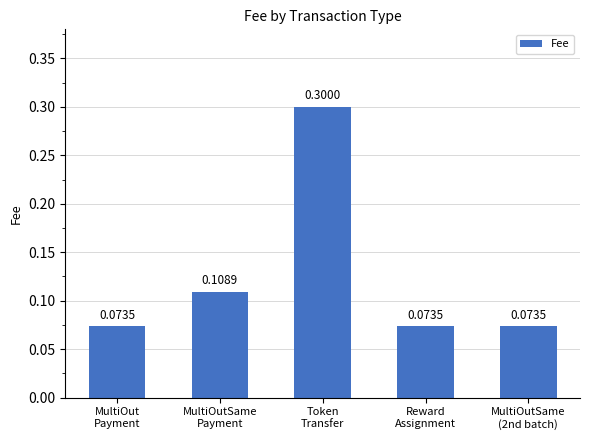

What is the sum of all values?

0.6